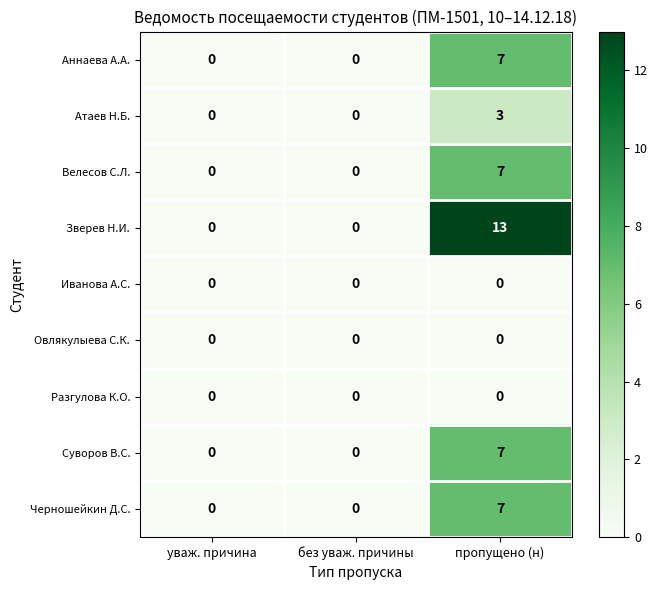

Reading left to right, what are all the values shown in this chart?

Аннаева А.А.: уваж. причина=0	без уваж. причины=0	пропущено (н)=7
Атаев Н.Б.: уваж. причина=0	без уваж. причины=0	пропущено (н)=3
Велесов С.Л.: уваж. причина=0	без уваж. причины=0	пропущено (н)=7
Зверев Н.И.: уваж. причина=0	без уваж. причины=0	пропущено (н)=13
Иванова А.С.: уваж. причина=0	без уваж. причины=0	пропущено (н)=0
Овлякулыева С.К.: уваж. причина=0	без уваж. причины=0	пропущено (н)=0
Разгулова К.О.: уваж. причина=0	без уваж. причины=0	пропущено (н)=0
Суворов В.С.: уваж. причина=0	без уваж. причины=0	пропущено (н)=7
Черношейкин Д.С.: уваж. причина=0	без уваж. причины=0	пропущено (н)=7